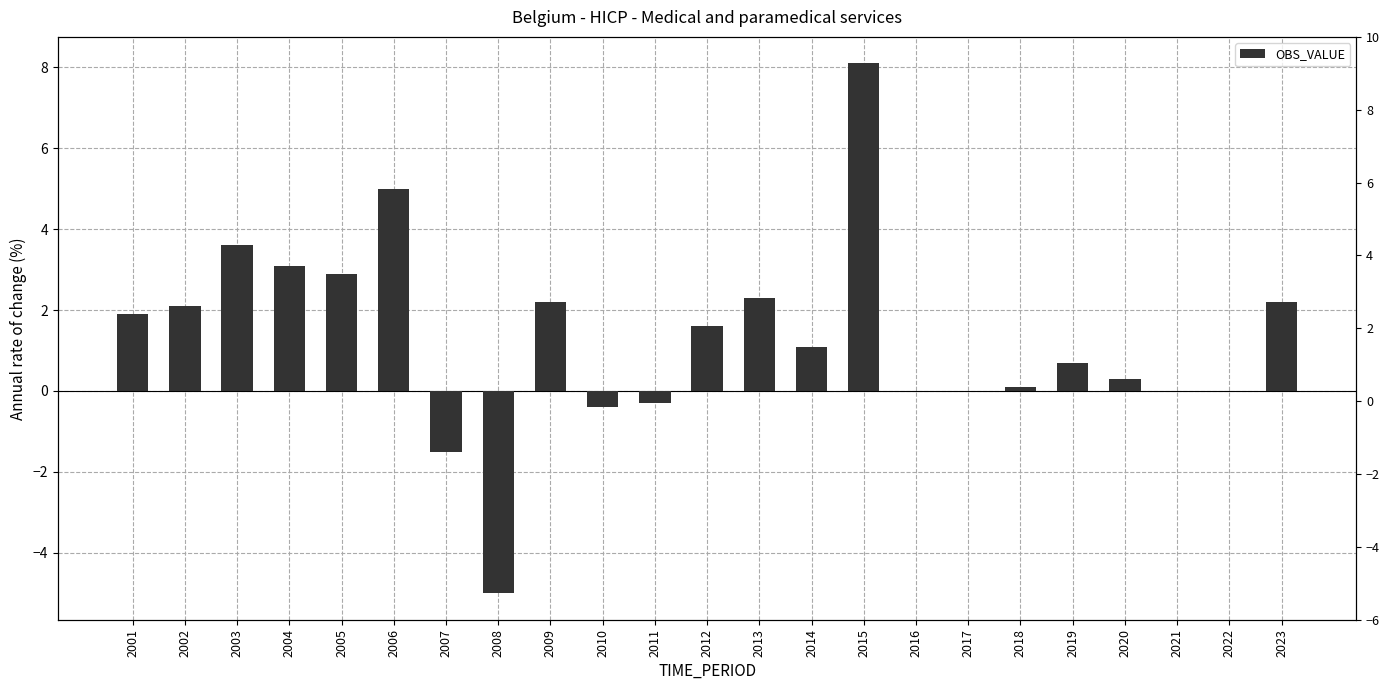

What is the difference between the maximum and second lowest values?

9.6